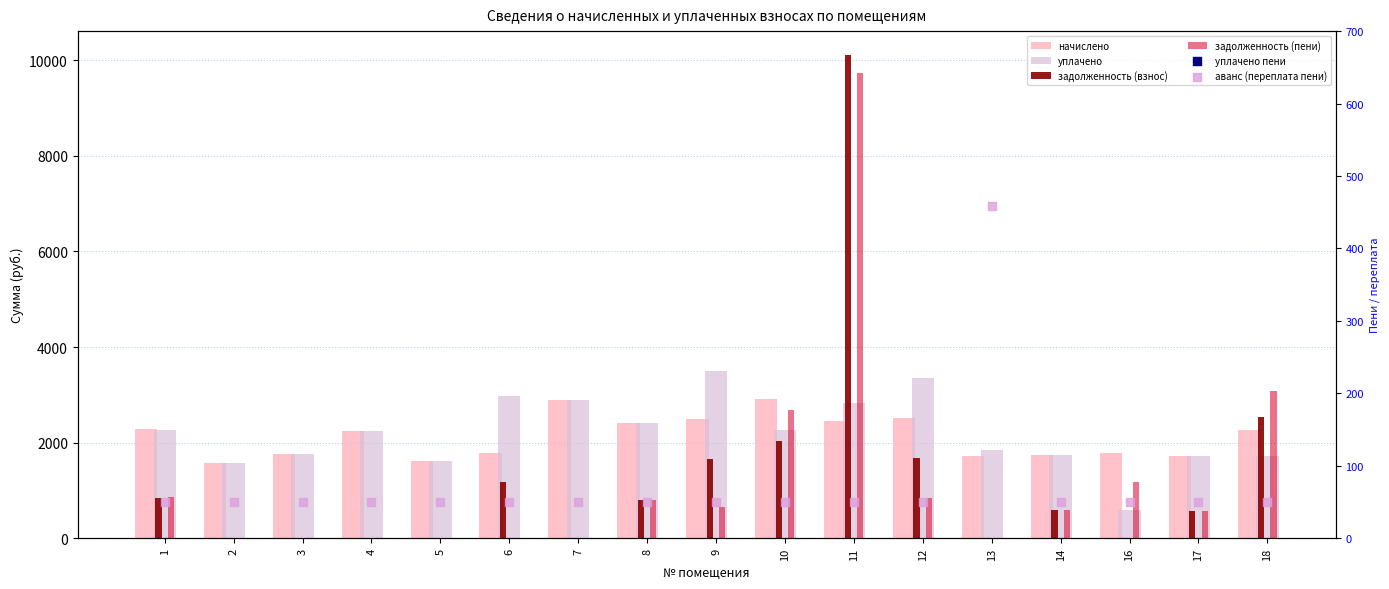

At how many categories does at least one series exceed 2261?

9